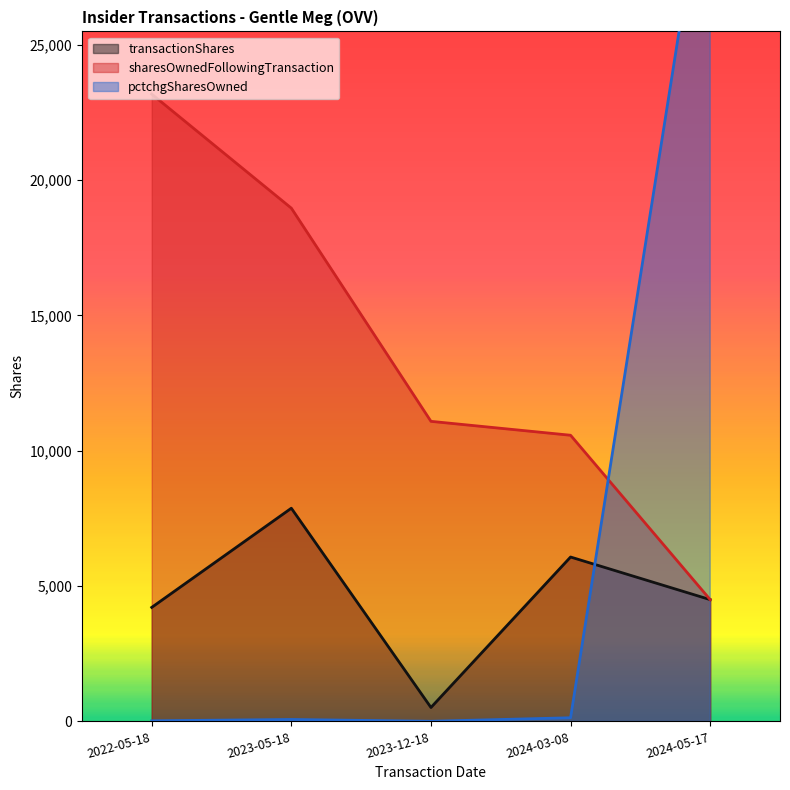

Which category has the highest value across all series?

2024-05-17